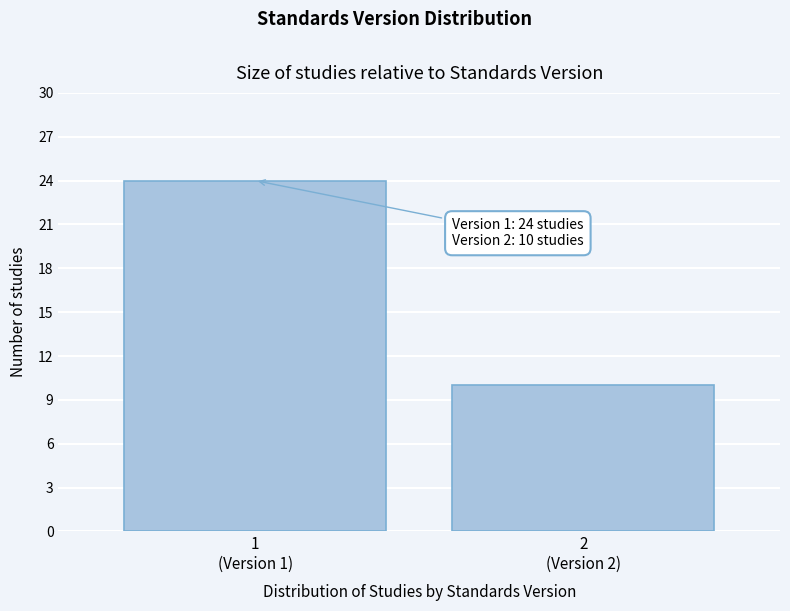

Reading left to right, transcribe all the data shown in this chart.

24	10